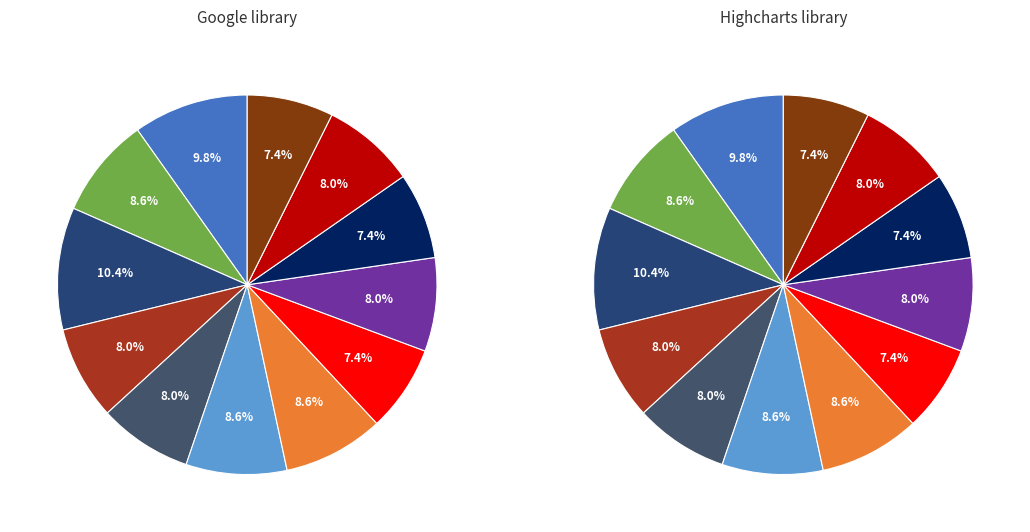

To the nearest percent, what percentage of the pie is 2016/12?

9%